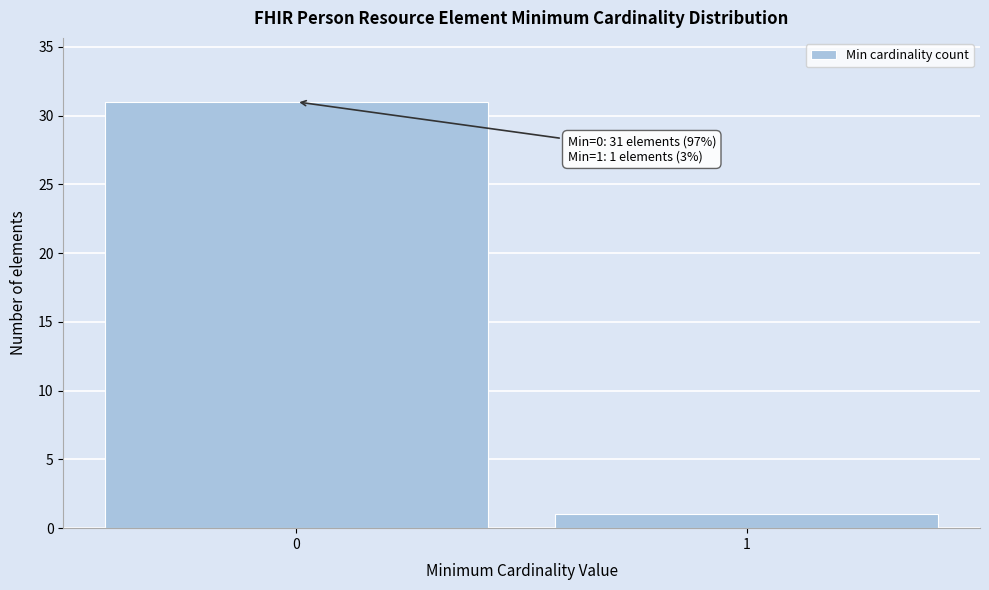

Reading left to right, extract all data points from this chart.

31	1